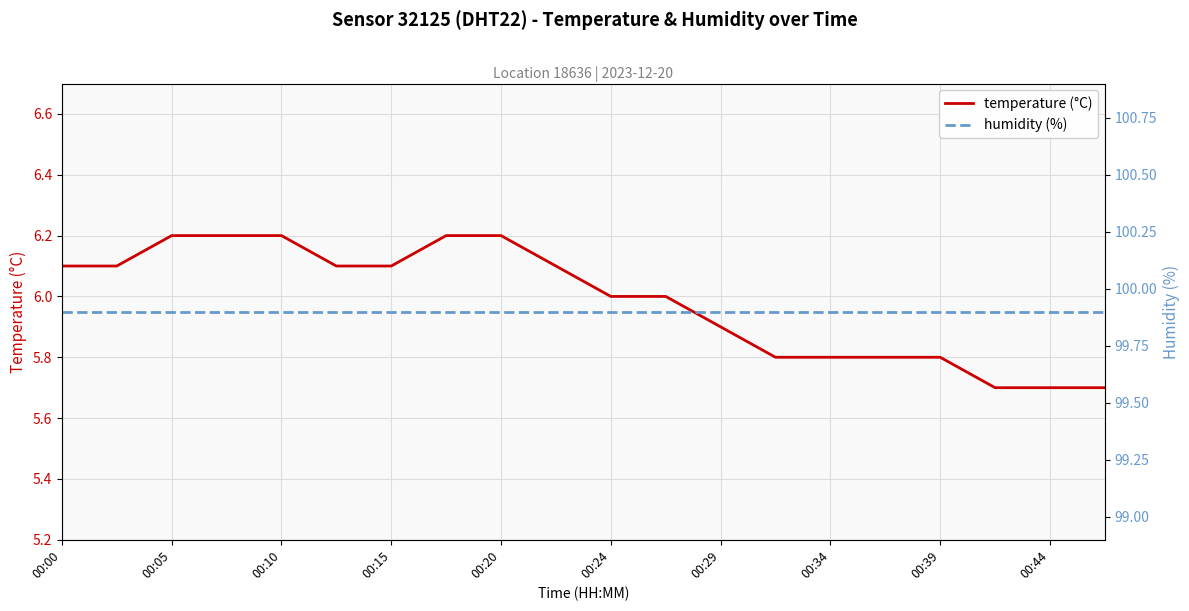

True or false: humidity (%) and temperature (°C) cross at least once.

False